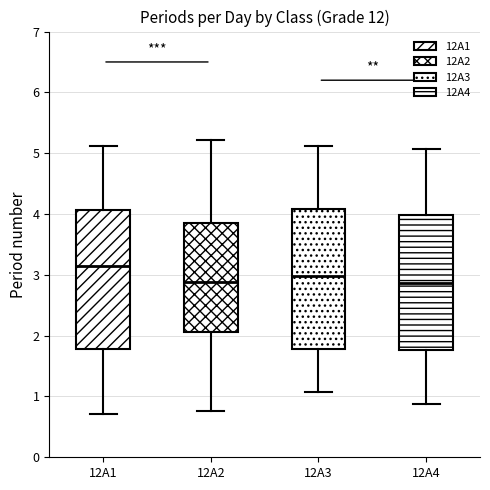

Reading left to right, read every box against the y-axis: the position of its median line, the range the box covers, and the ends of its whiskers. The values are not printed on the chart, so give them approximately, as read against the axis.

12A1: median 3.1, box 1.8 to 4.1, whiskers 0.7 to 5.1
12A2: median 2.9, box 2.1 to 3.8, whiskers 0.8 to 5.2
12A3: median 3.0, box 1.8 to 4.1, whiskers 1.1 to 5.1
12A4: median 2.9, box 1.8 to 4.0, whiskers 0.9 to 5.1